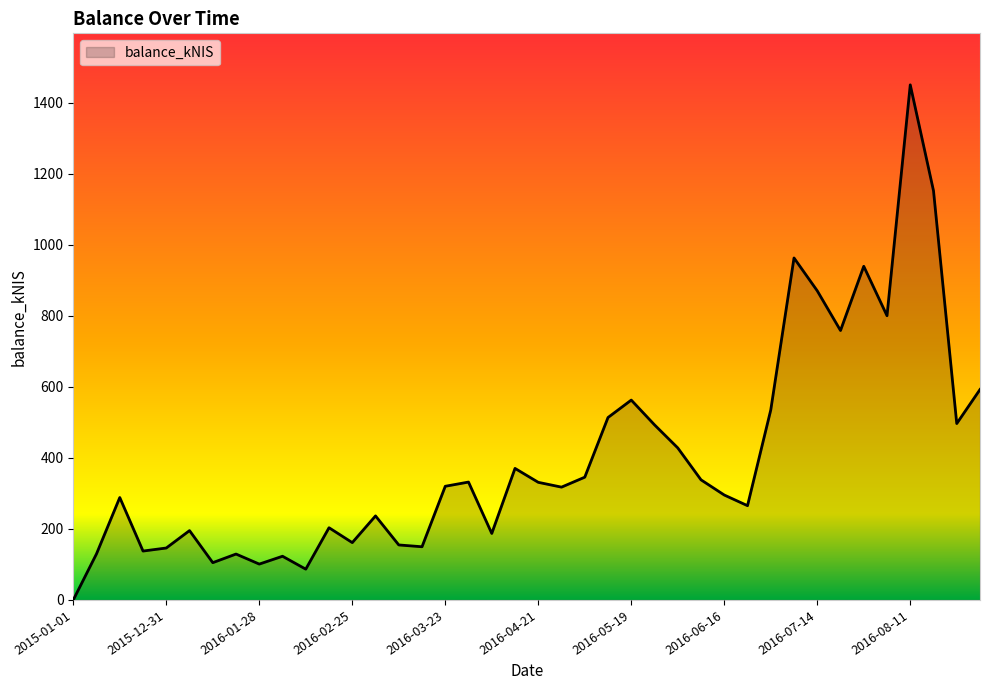

What is the difference between the maximum and minimum values?

1450.2